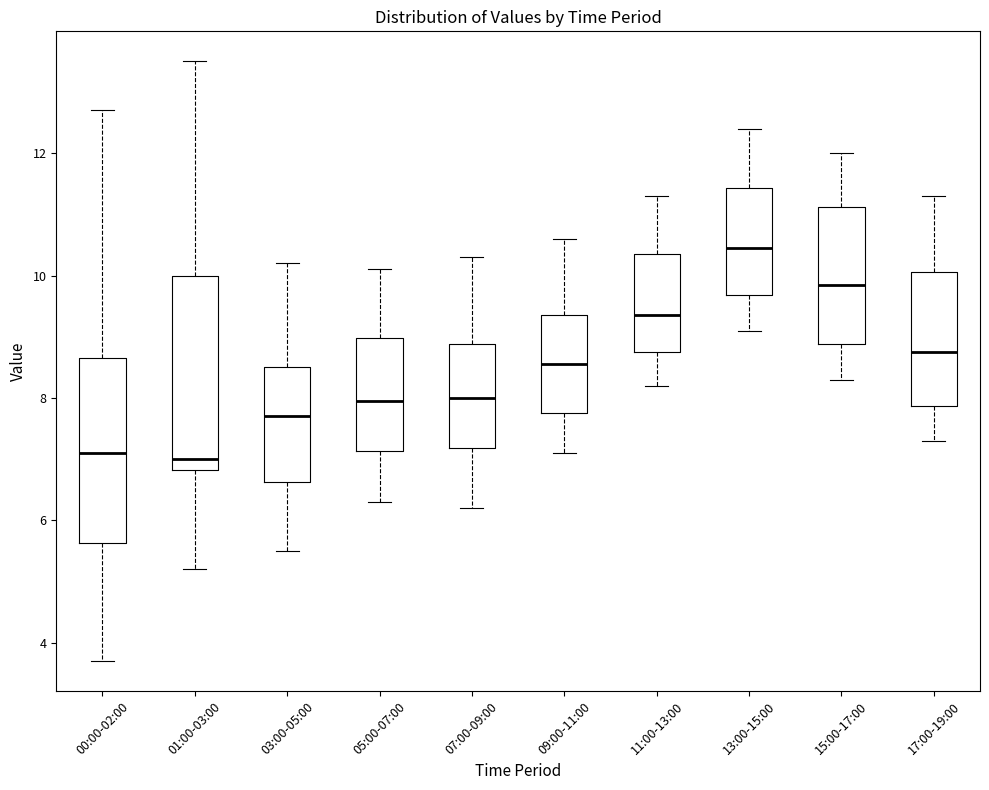

Reading left to right, read every box against the y-axis: the position of its median line, the range the box covers, and the ends of its whiskers. The values are not printed on the chart, so give them approximately, as read against the axis.

00:00-02:00: median 7.2, box 5.6 to 8.6, whiskers 3.8 to 12.8
01:00-03:00: median 7.0, box 6.8 to 10.0, whiskers 5.2 to 13.6
03:00-05:00: median 7.8, box 6.6 to 8.6, whiskers 5.6 to 10.2
05:00-07:00: median 8.0, box 7.2 to 9.0, whiskers 6.4 to 10.2
07:00-09:00: median 8.0, box 7.2 to 8.8, whiskers 6.2 to 10.4
09:00-11:00: median 8.6, box 7.8 to 9.4, whiskers 7.2 to 10.6
11:00-13:00: median 9.4, box 8.8 to 10.4, whiskers 8.2 to 11.4
13:00-15:00: median 10.4, box 9.6 to 11.4, whiskers 9.2 to 12.4
15:00-17:00: median 9.8, box 8.8 to 11.2, whiskers 8.4 to 12.0
17:00-19:00: median 8.8, box 7.8 to 10.0, whiskers 7.4 to 11.4